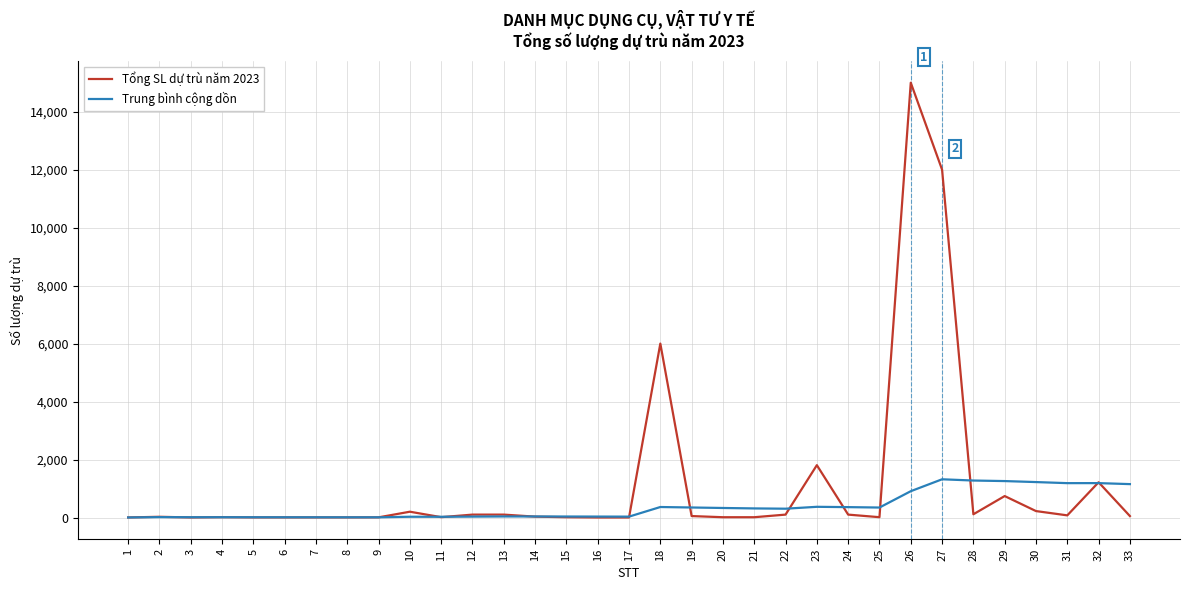

Which series has the largest total across all categories?

Tổng SL dự trù năm 2023